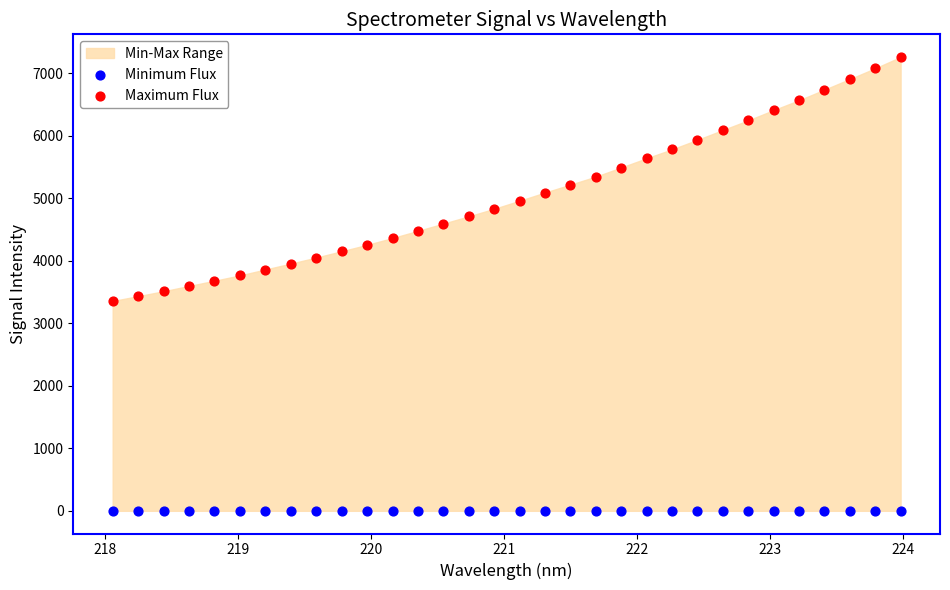

Which series contains the lowest Y value?

Minimum Flux